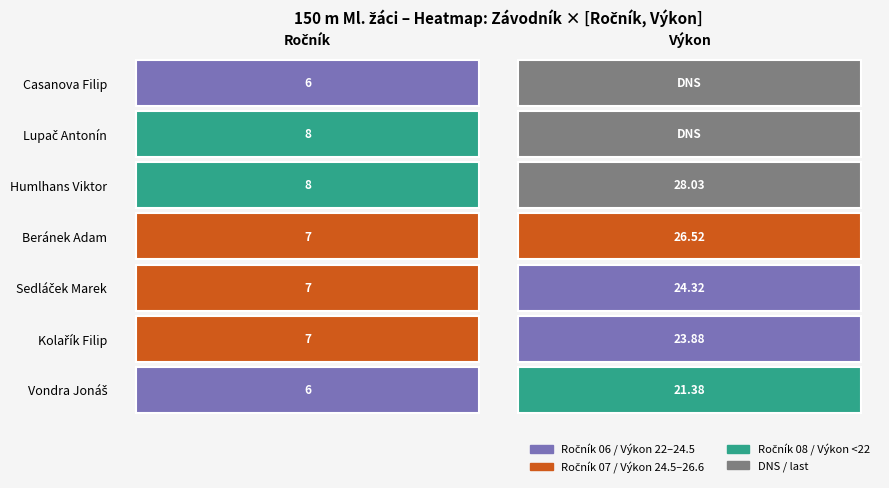

What is the sum of all Humlhans Viktor values?

36.0